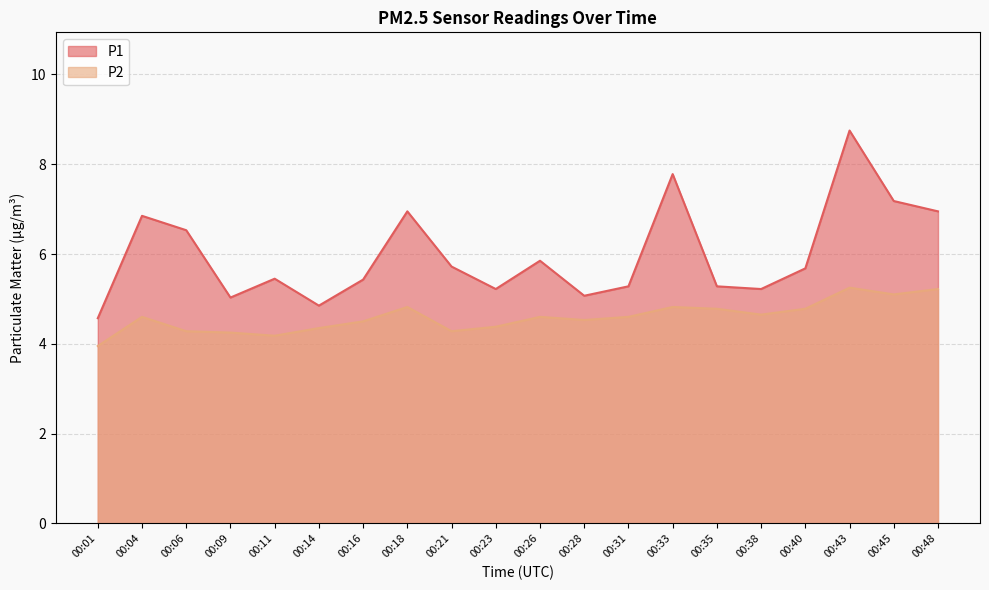

True or false: P2 and P1 cross at least once.

False